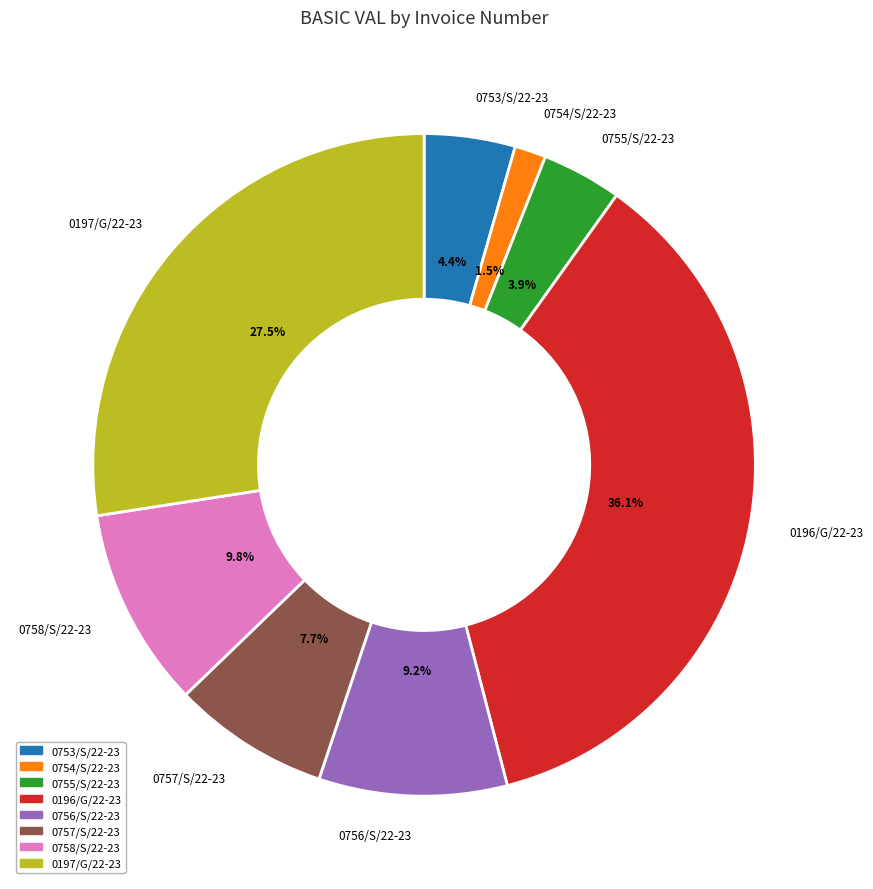

To the nearest percent, what portion does 0755/S/22-23 represent?

4%